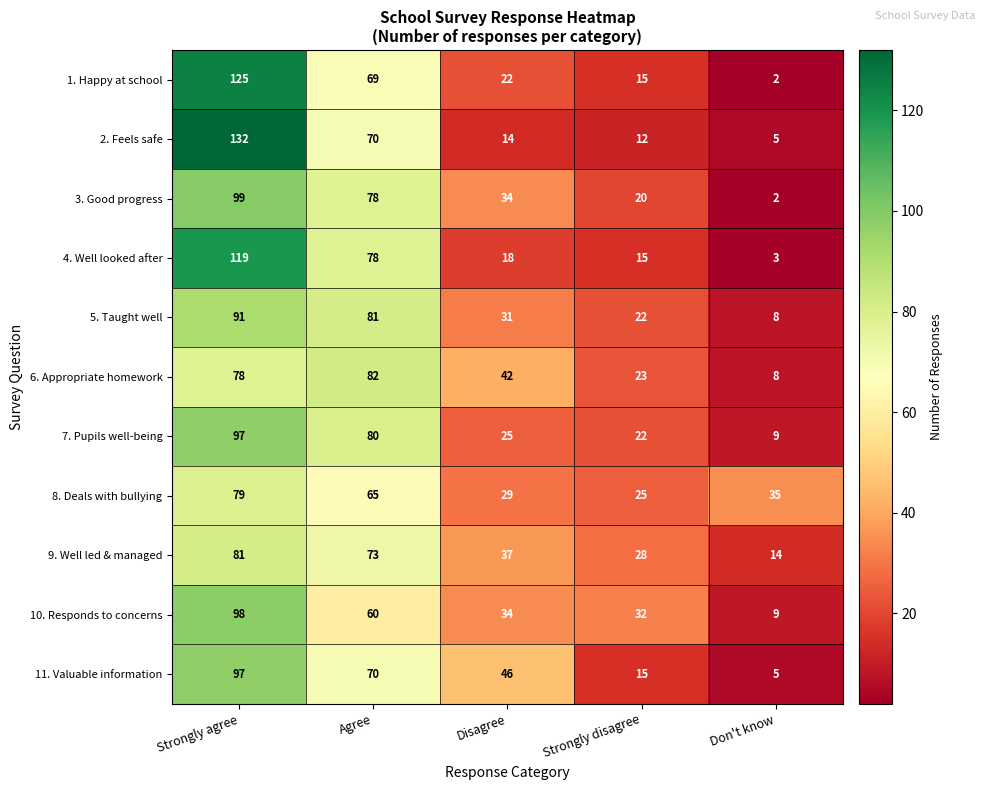

Which label corresponds to the largest value in the chart?

Strongly agree